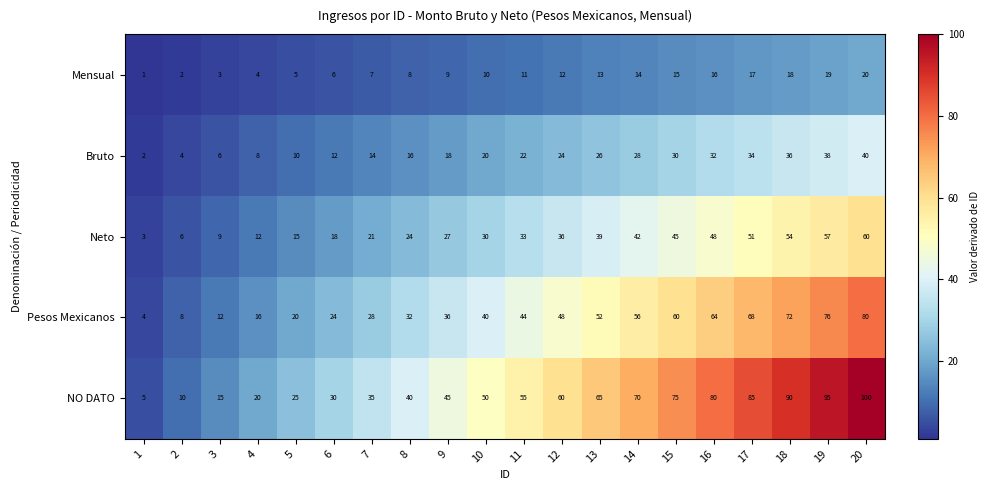

At which label is Neto closest to 31?

10